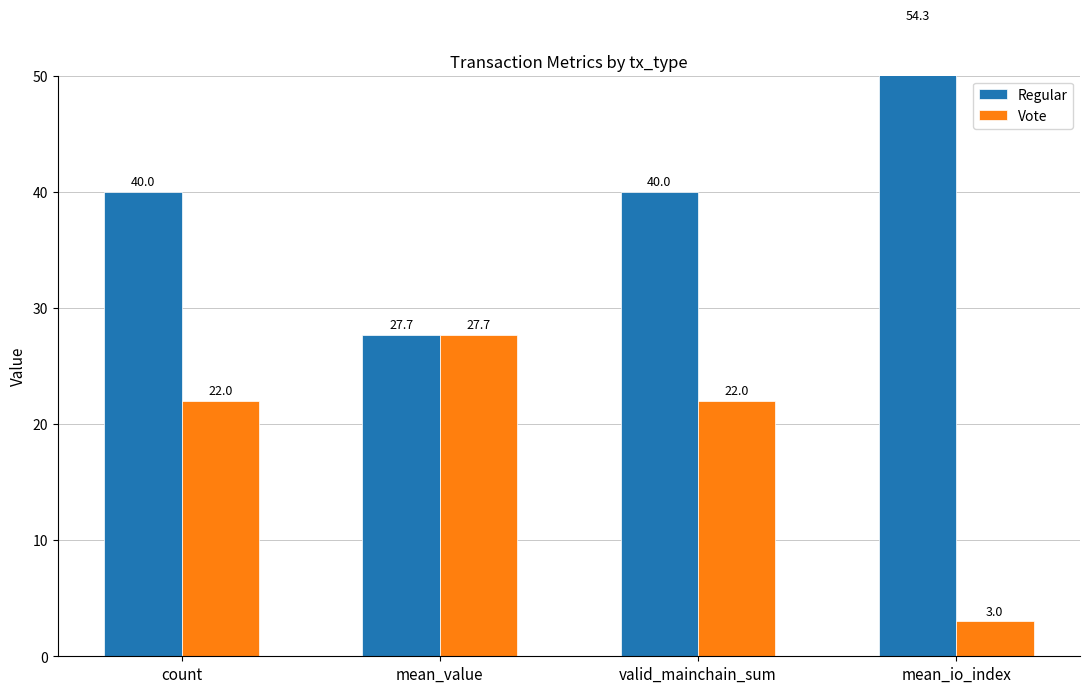

What is the label of the 1st bar from the left?

count